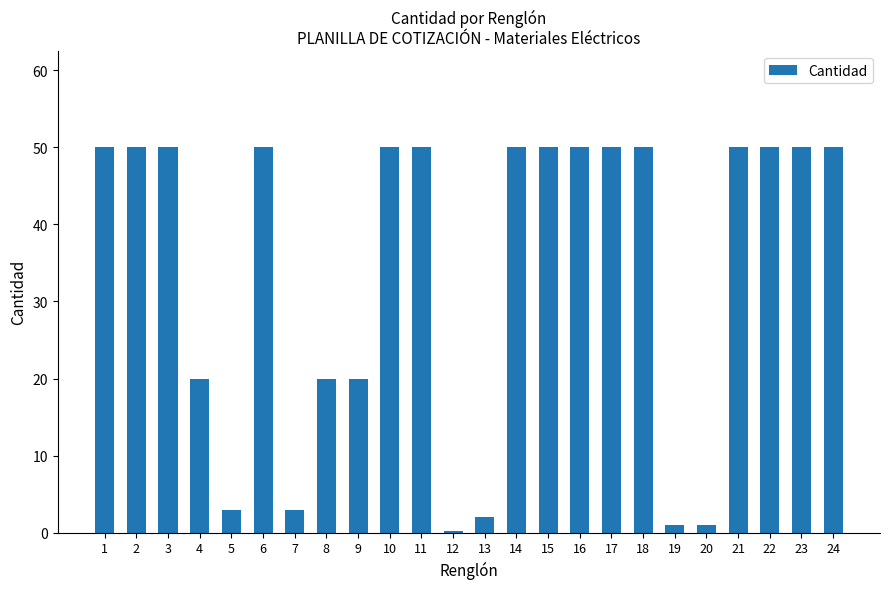

What is the difference between the maximum and minimum values?

49.8